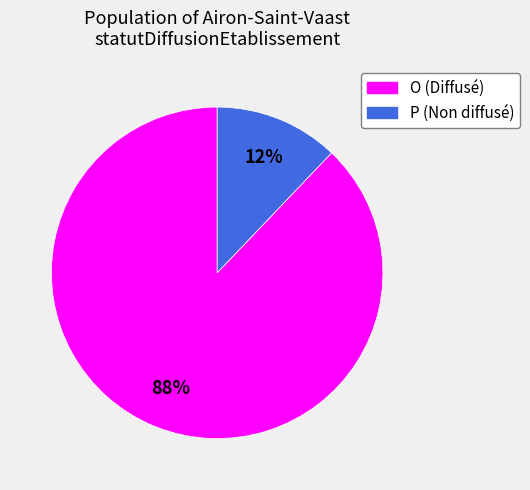

Is there a majority slice in this chart?

Yes